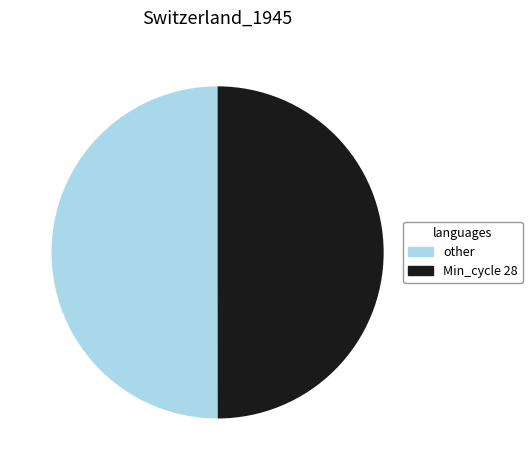

What is the ratio of the value at Min_cycle 28 to the value at other?

1.0